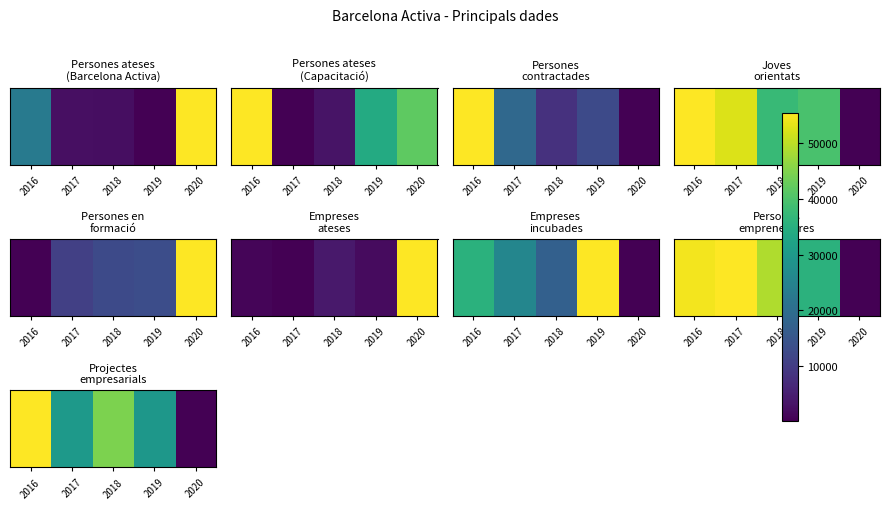

List the labels in order of value, smallest first.

2020, 2019, 2017, 2018, 2016